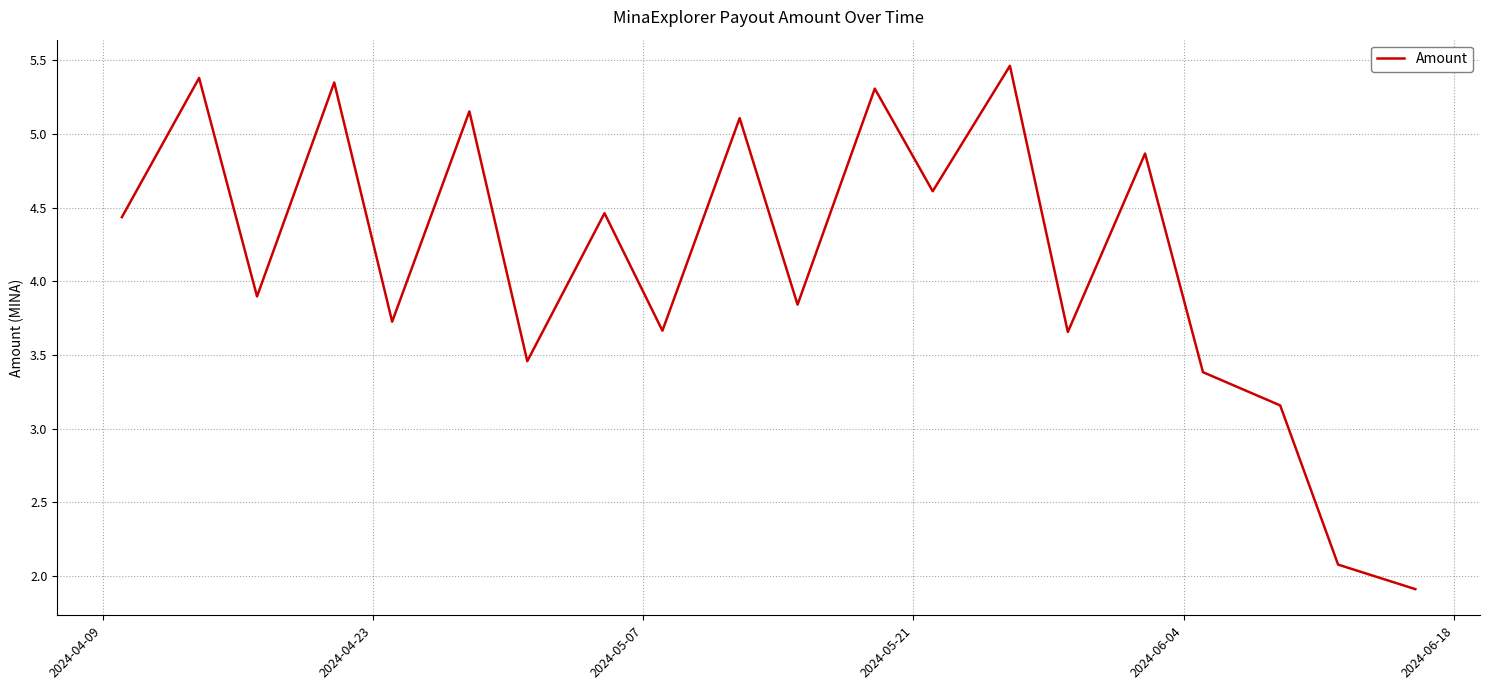

What is the difference between the maximum and minimum values?

3.6